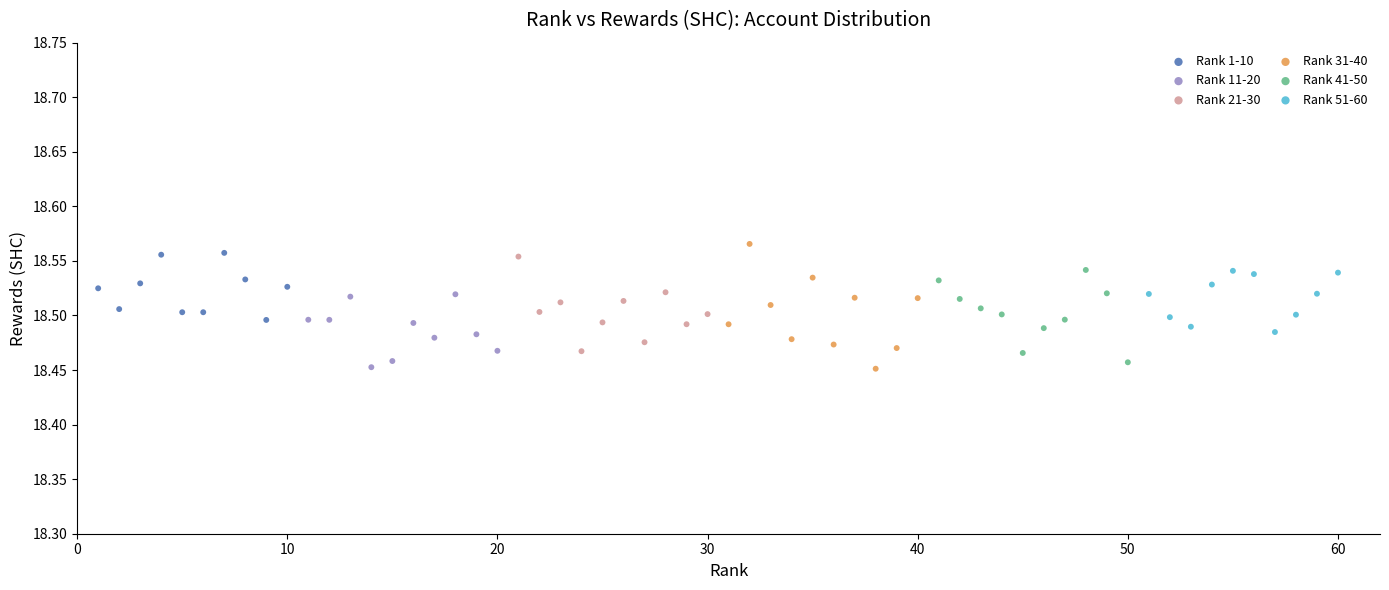

What are all the series names shown in the legend?

Rank 1-10, Rank 11-20, Rank 21-30, Rank 31-40, Rank 41-50, Rank 51-60